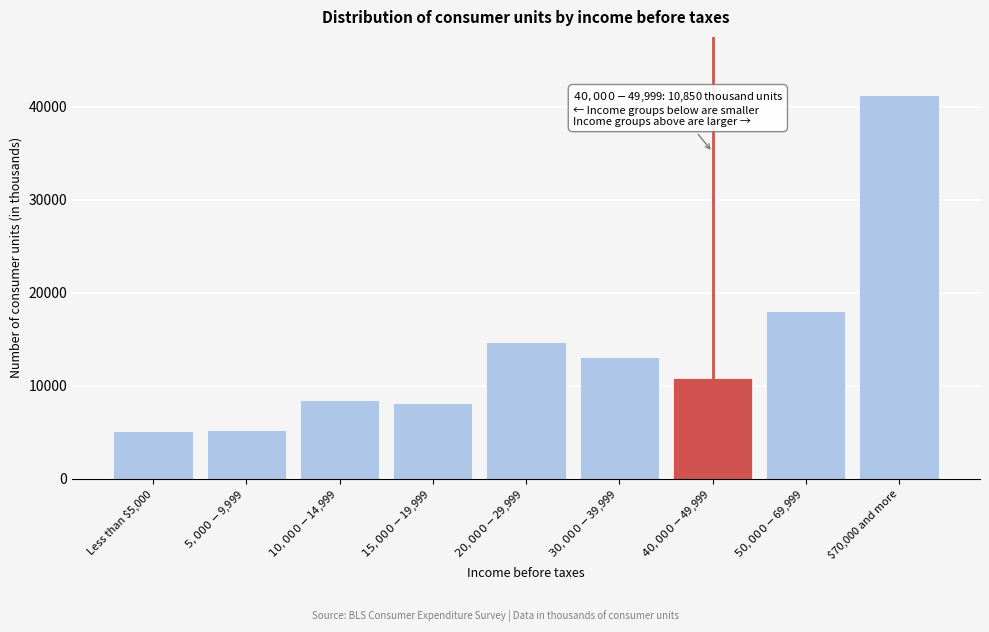

What is the smallest value displayed?

5102